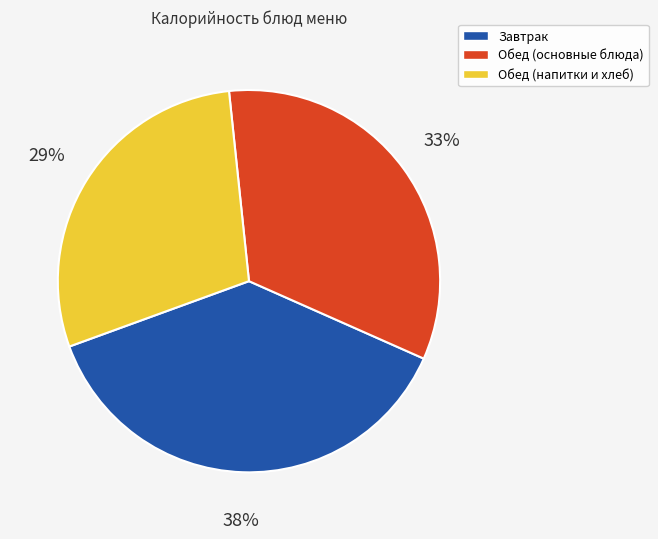

Is the sum of Завтрак and Обед (основные блюда) greater than half?

Yes